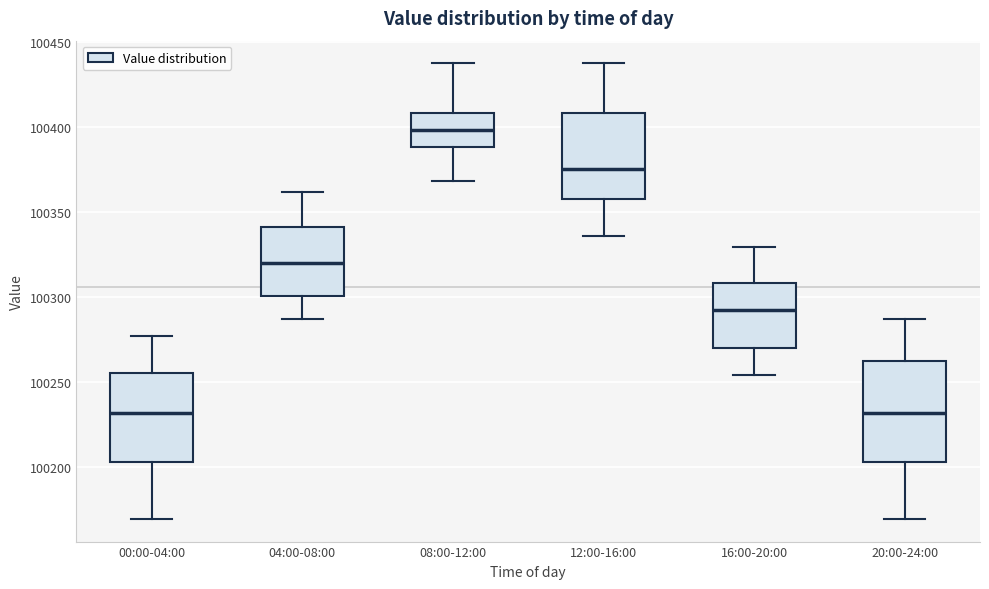

Reading left to right, transcribe this box plot: for each box, give where its median line is, the range the box spans, and where its two whiskers end, as read against the y-axis. The values are not printed on the chart, so give them approximately, as read against the axis.

00:00-04:00: median 100230, box 100205 to 100255, whiskers 100170 to 100275
04:00-08:00: median 100320, box 100300 to 100340, whiskers 100285 to 100360
08:00-12:00: median 100400, box 100390 to 100410, whiskers 100370 to 100435
12:00-16:00: median 100375, box 100360 to 100410, whiskers 100335 to 100435
16:00-20:00: median 100290, box 100270 to 100310, whiskers 100255 to 100330
20:00-24:00: median 100230, box 100205 to 100260, whiskers 100170 to 100285